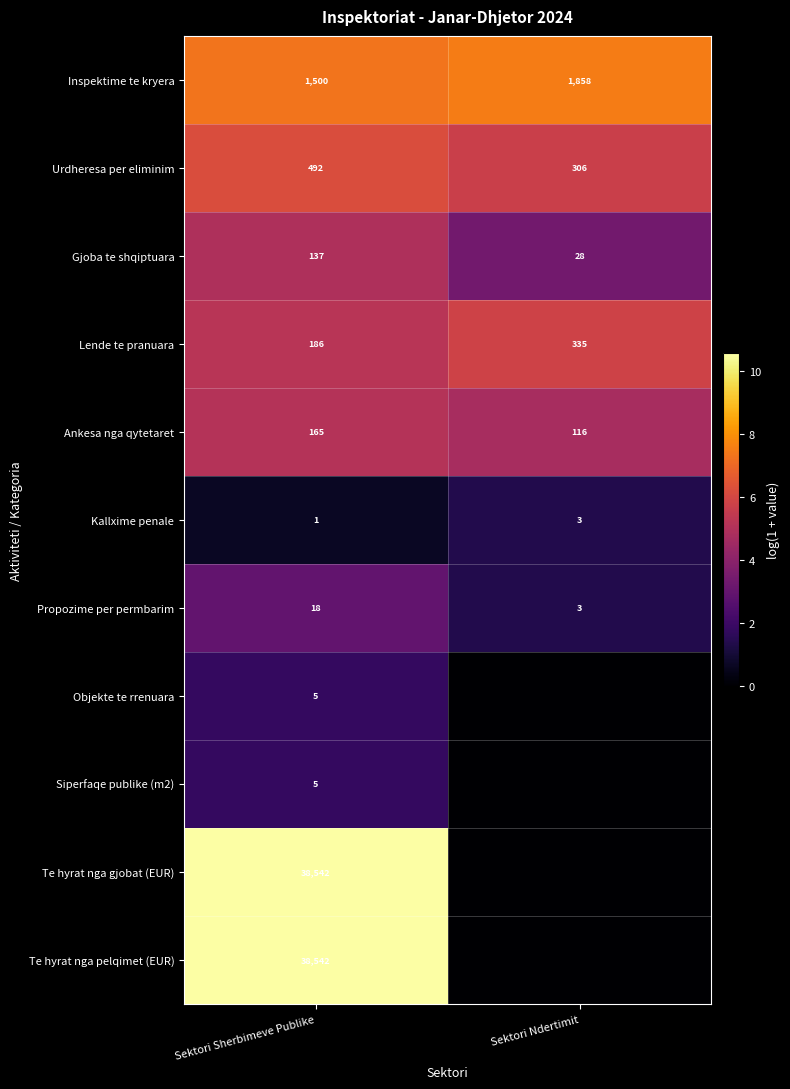

What is the difference between the highest and lowest values at Sektori Sherbimeve Publike?

38541